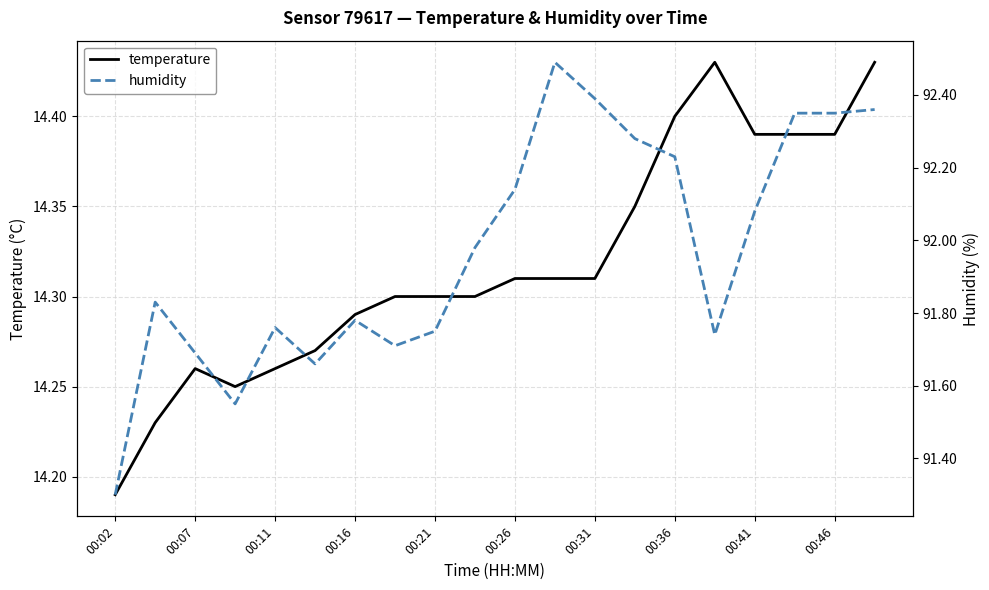

Rank the series by their average value, from lowest to highest.

temperature, humidity